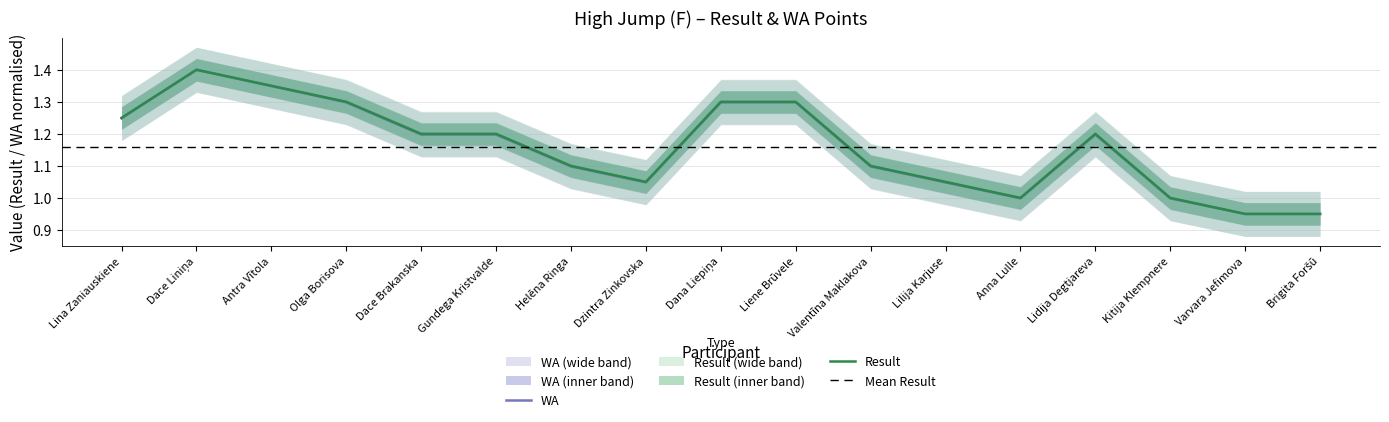

What is the sum of the WA values at Varvara Jefimova and Kitija Klempnere?

1.9